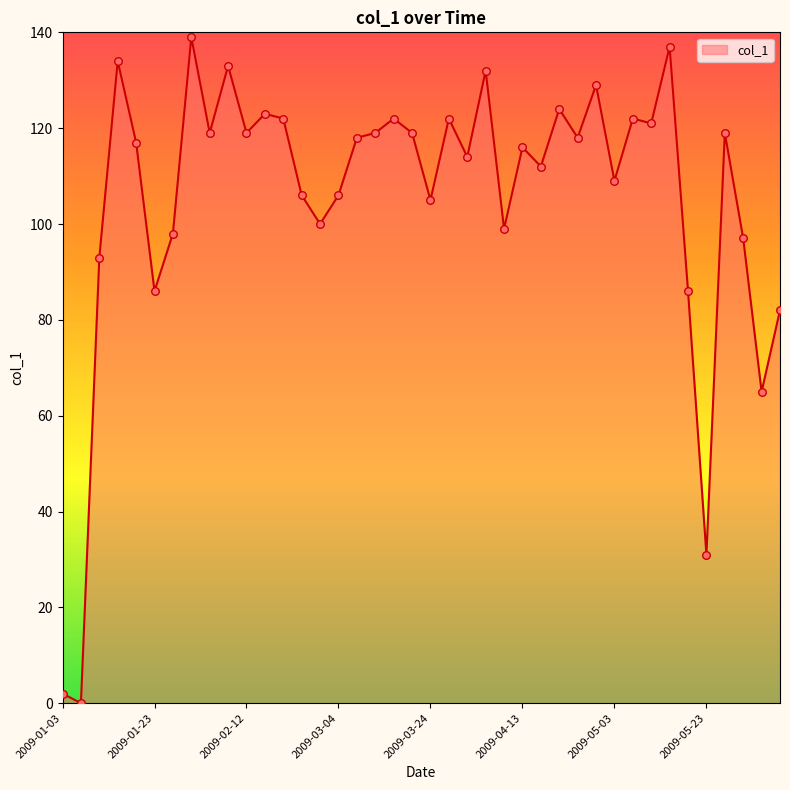

What is the greatest value displayed?

139